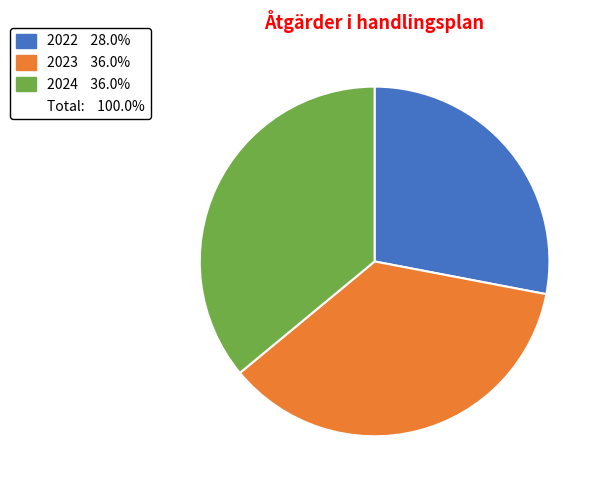

Does any single category account for the majority?

No